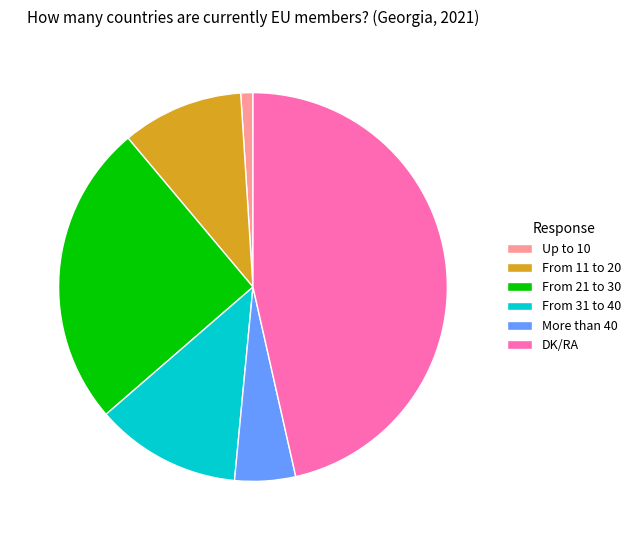

Is it true that From 31 to 40 is 1% of the pie?

False